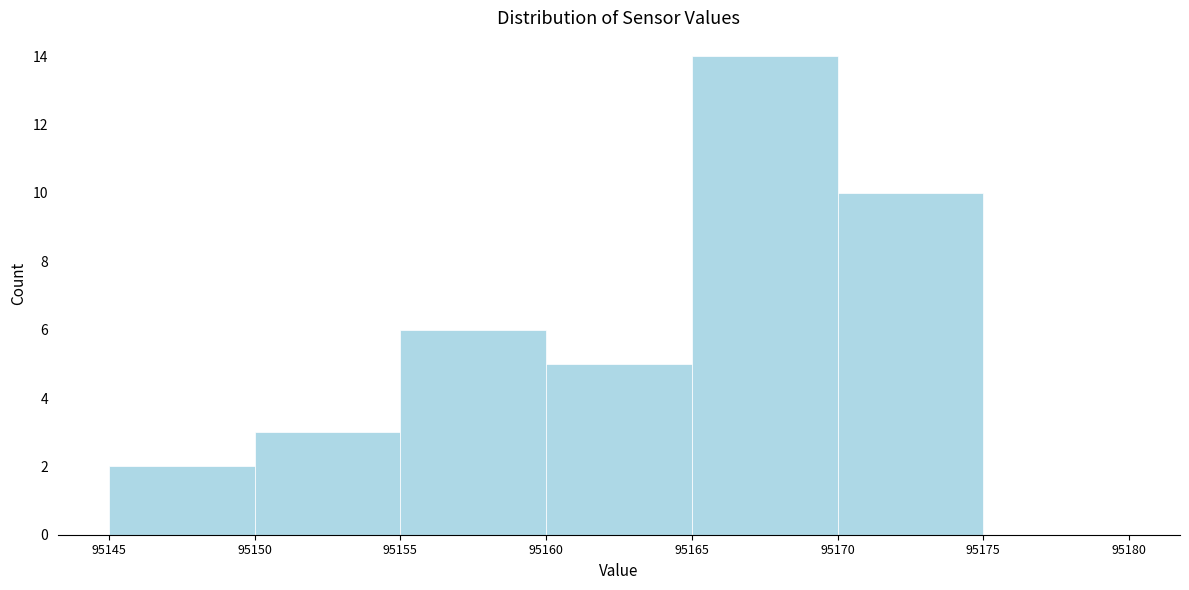

Reading left to right, list every bar in this chart as the range it spans on the x-axis followed by its height. The values are not printed on the chart, so give them approximately, as read against the axis.

95145 to 95150: 2
95150 to 95155: 3
95155 to 95160: 6
95160 to 95165: 5
95165 to 95170: 14
95170 to 95175: 10
95175 to 95180: 0